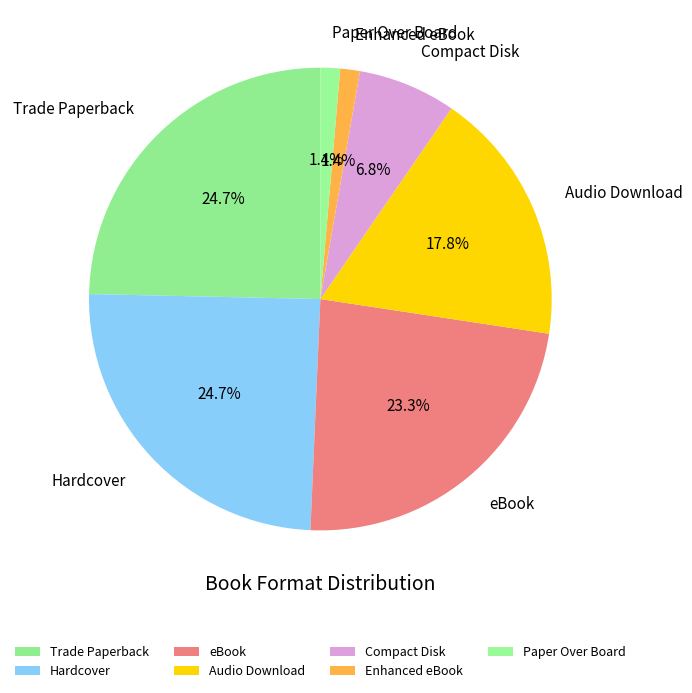

Is there a majority slice in this chart?

No